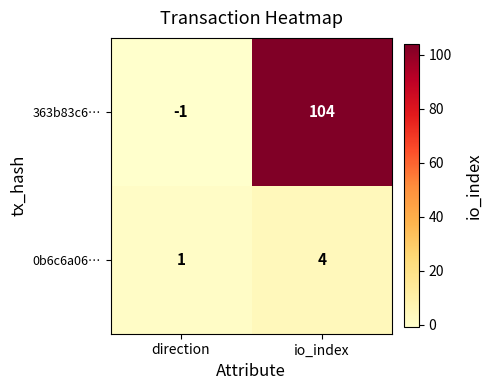

What is the difference between the maximum and minimum values in the 363b83c6… series?

105